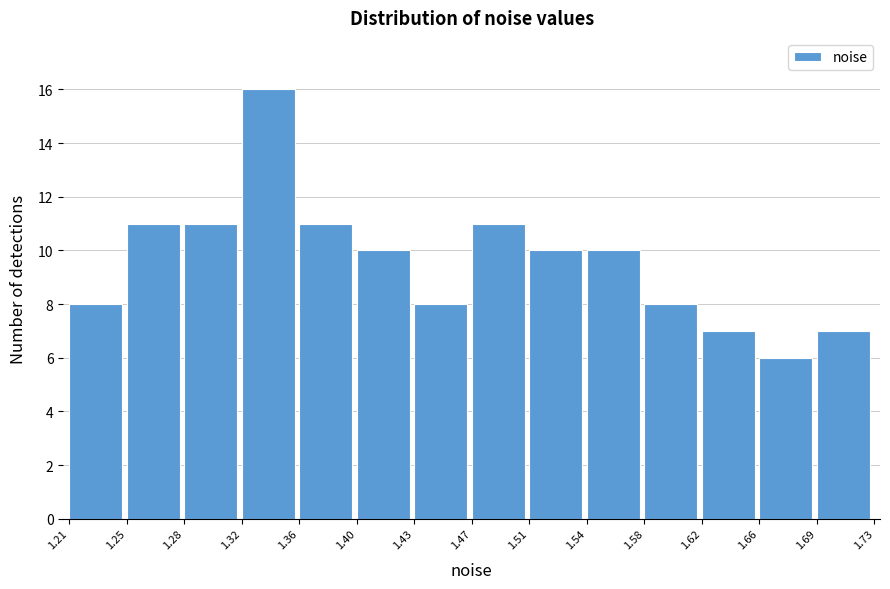

Reading left to right, list every bar in this chart as the range it spans on the x-axis followed by its height. The values are not printed on the chart, so give them approximately, as read against the axis.

1.21 to 1.25: 8
1.25 to 1.28: 11
1.28 to 1.32: 11
1.32 to 1.36: 16
1.36 to 1.40: 11
1.40 to 1.43: 10
1.43 to 1.47: 8
1.47 to 1.51: 11
1.51 to 1.54: 10
1.54 to 1.58: 10
1.58 to 1.62: 8
1.62 to 1.66: 7
1.66 to 1.69: 6
1.69 to 1.73: 7